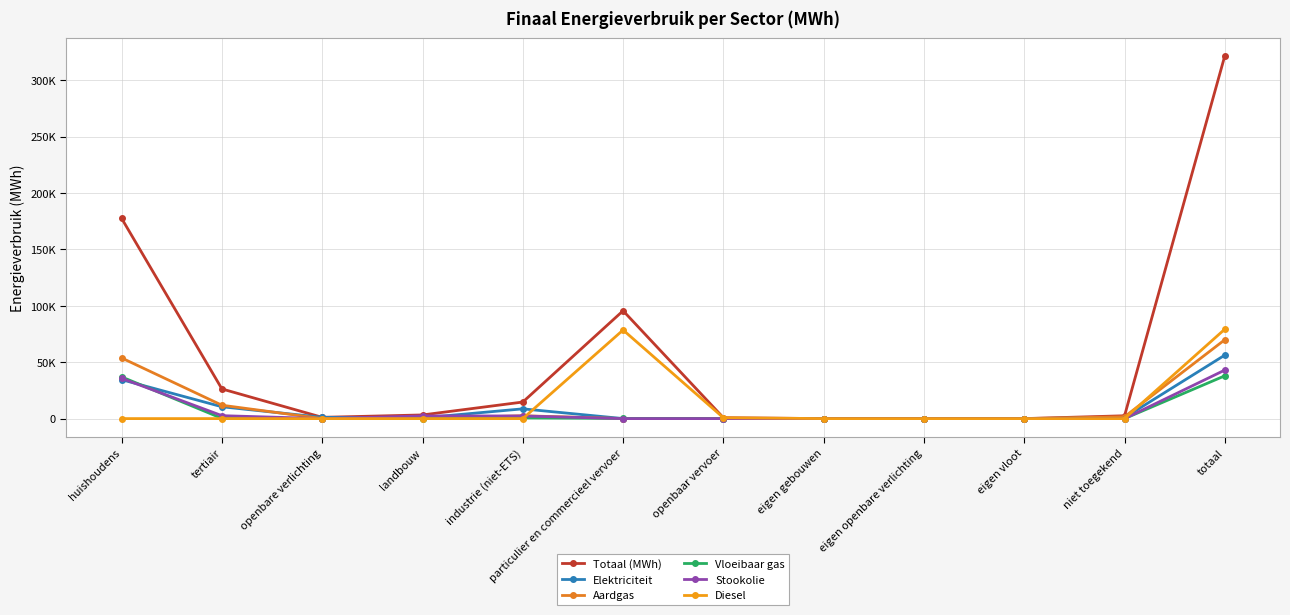

Does the chart have visible grid lines?

Yes